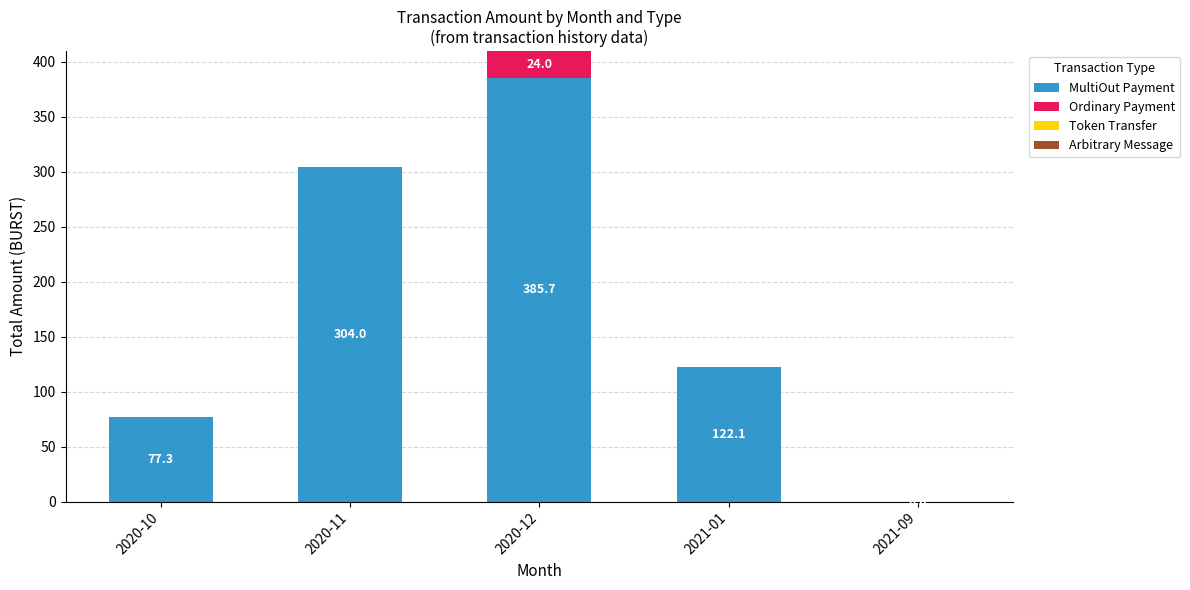

What is the highest value of the MultiOut Payment series?

385.7